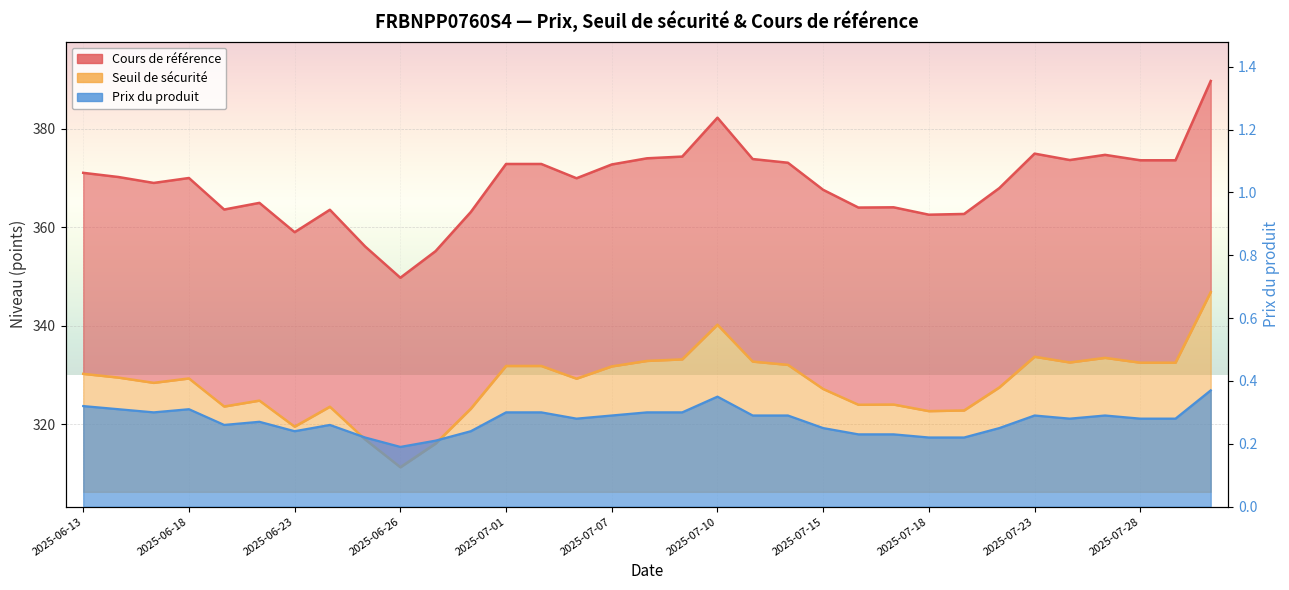

Which series has the largest total across all categories?

Cours de référence